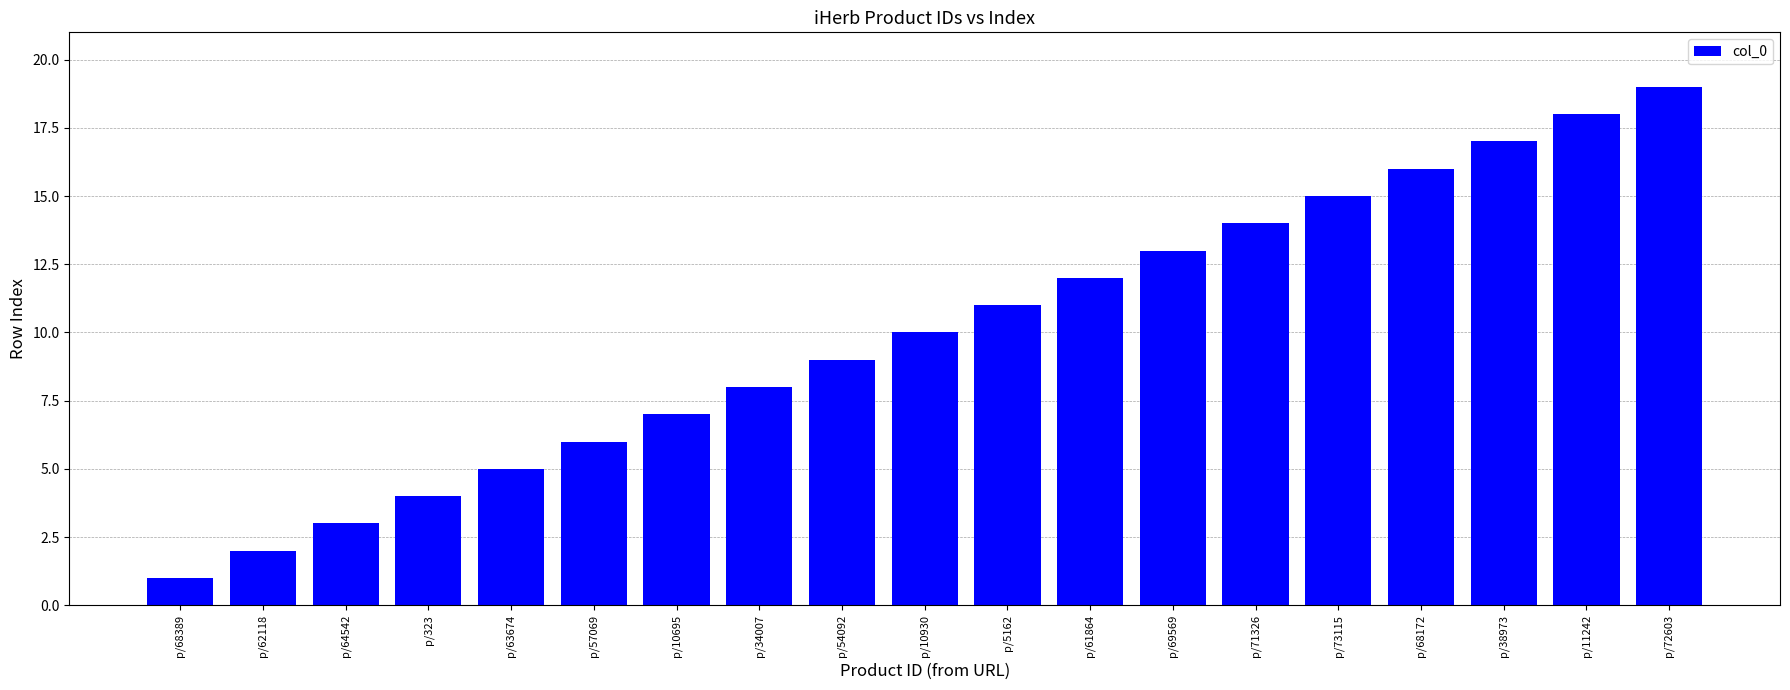

What is the difference between the values at p/71326 and p/323?

10